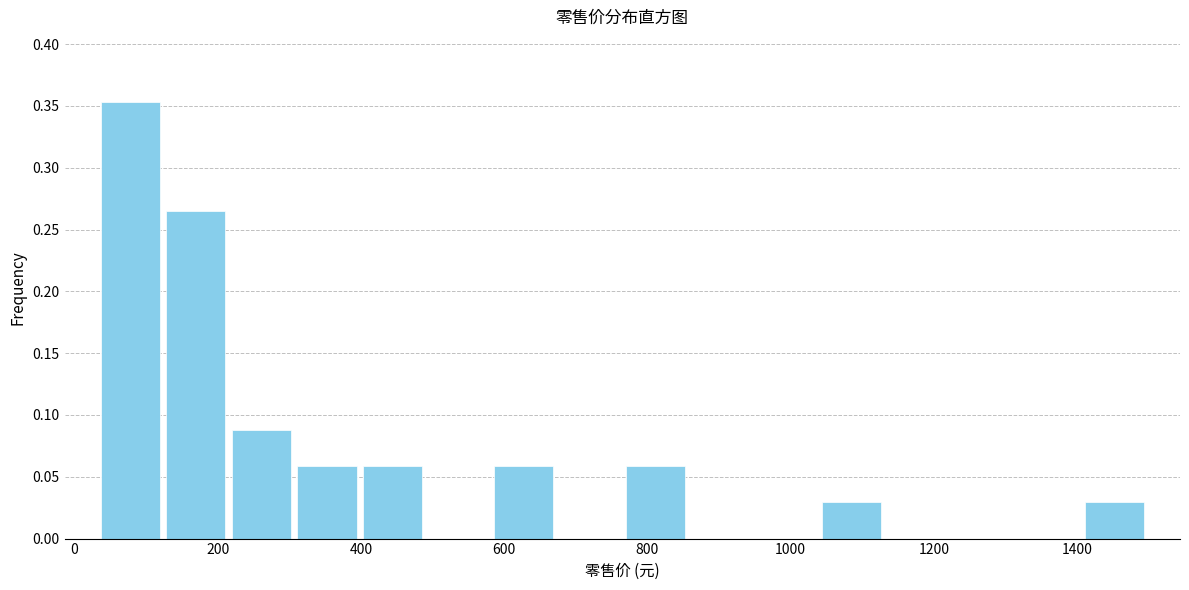

Which range on the x-axis has the tallest bar?

40 to 120